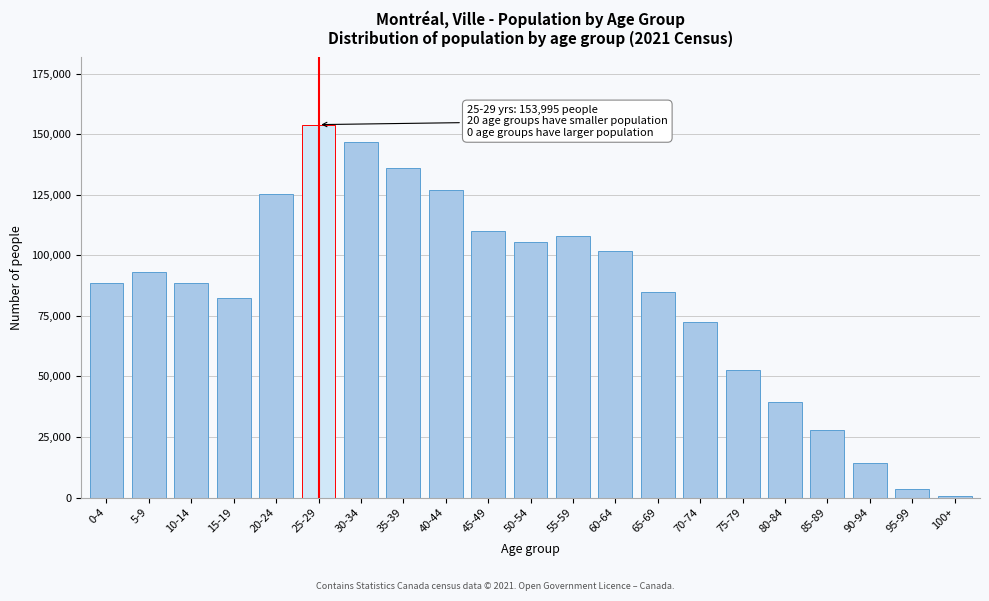

What is the sum of all values?

1762950